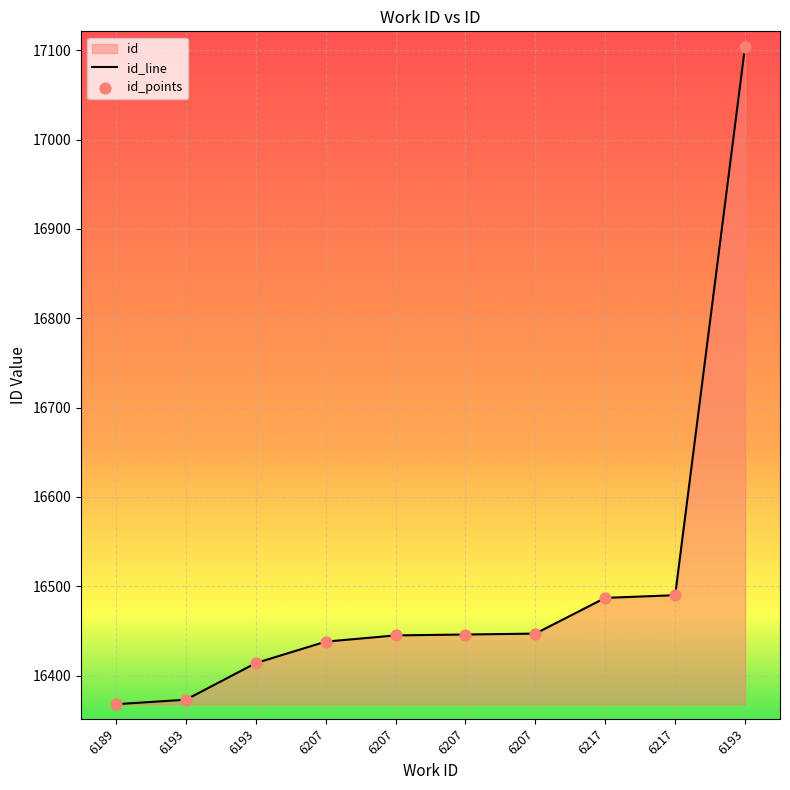

What is the ratio of the value at 6217 to the value at 6207?

1.0